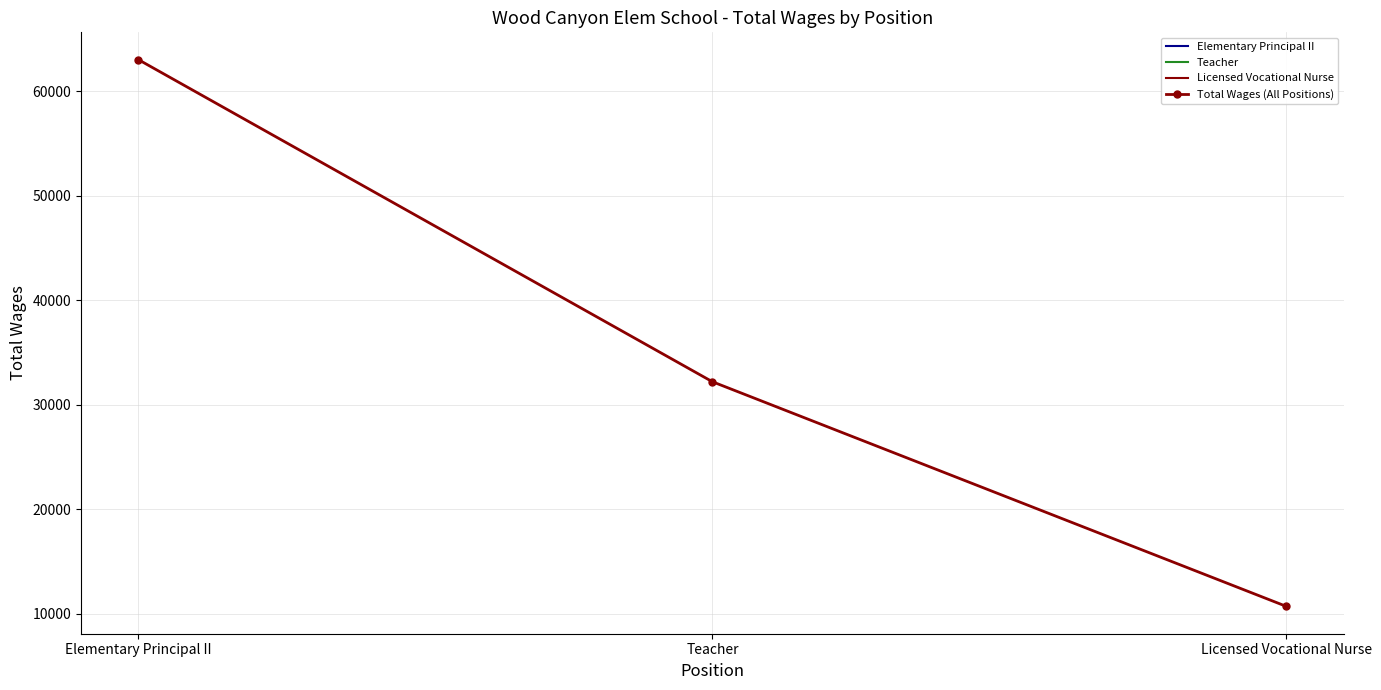

The value of Total Wages (All Positions) at Elementary Principal II is 35619. True or false?

False